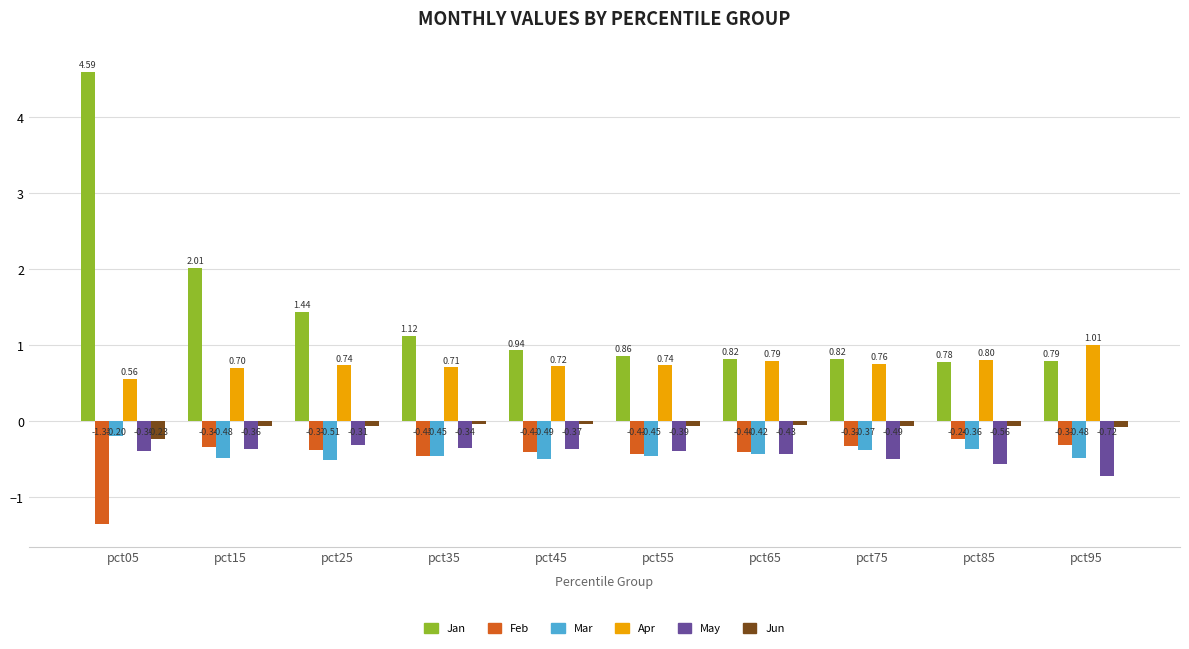

The value of Feb at pct85 is -0.2. True or false?

True